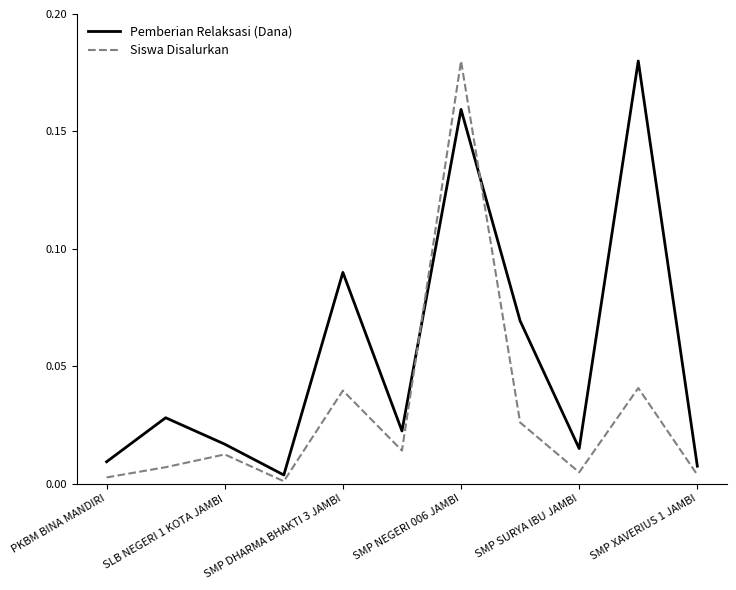

Which series has the largest total across all categories?

Pemberian Relaksasi (Dana)